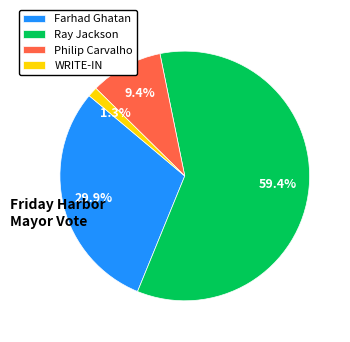

What percentage is the Ray Jackson slice, to the nearest percent?

59%